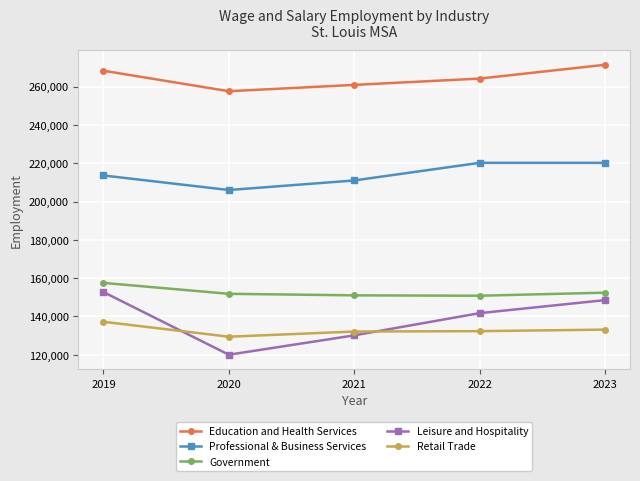

At how many categories does at least one series exceed 243012?

5